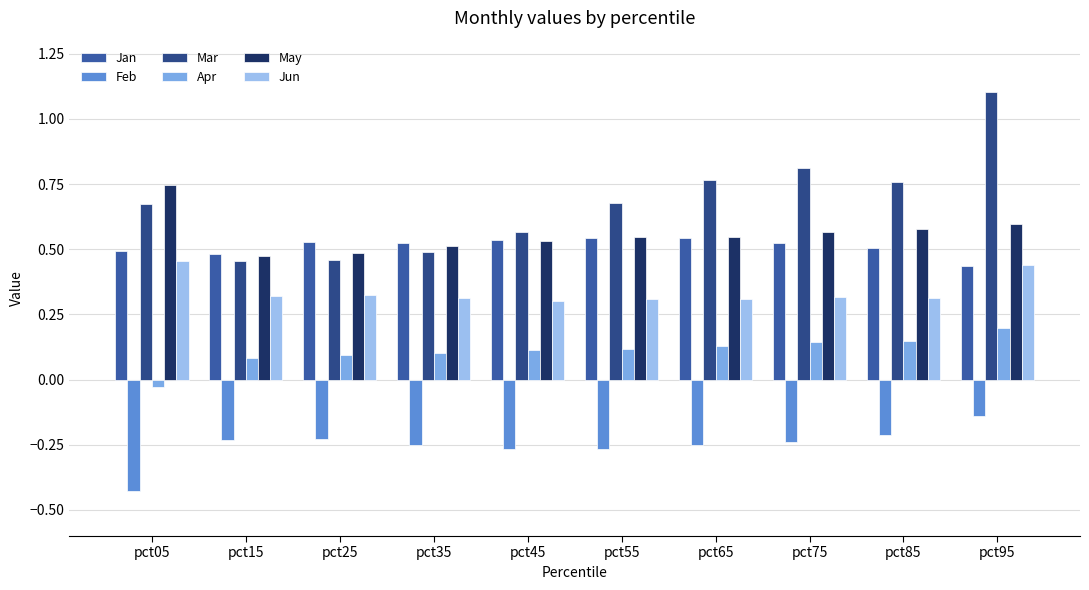

Which series has the largest total across all categories?

Mar